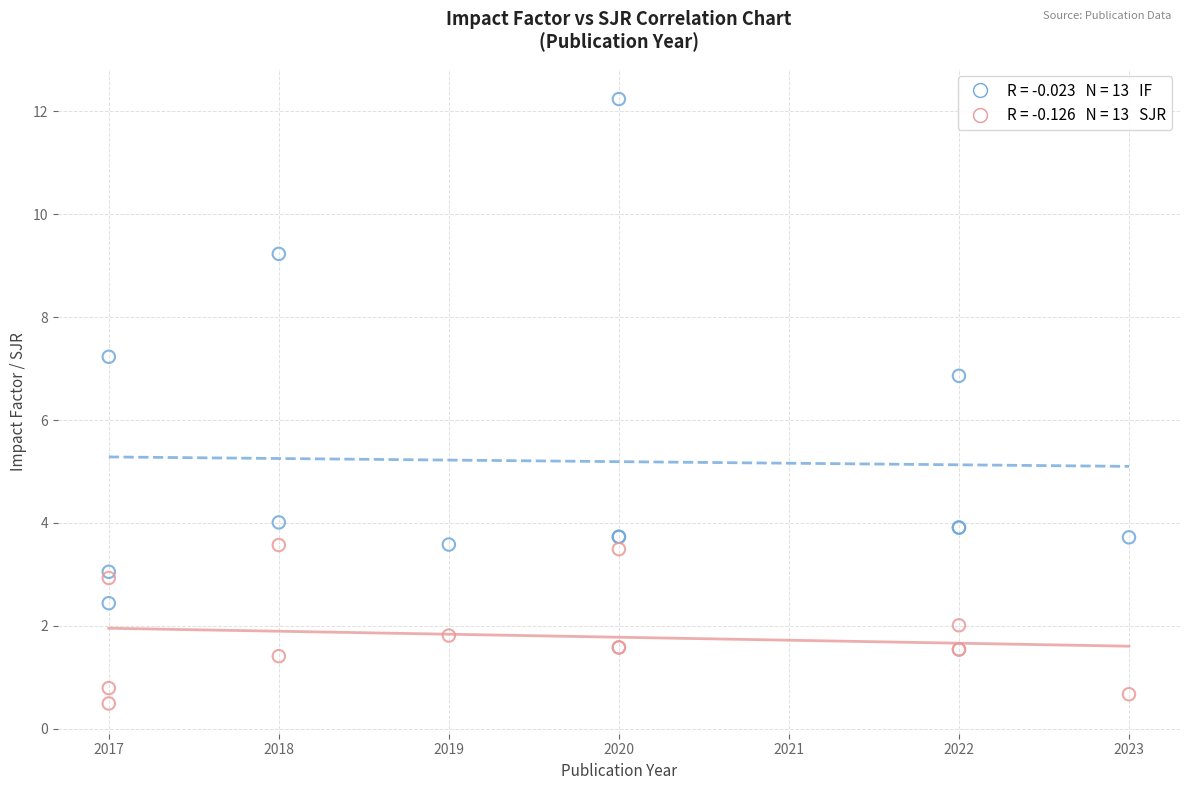

Across all series, what Y value is closest to 6?

6.9